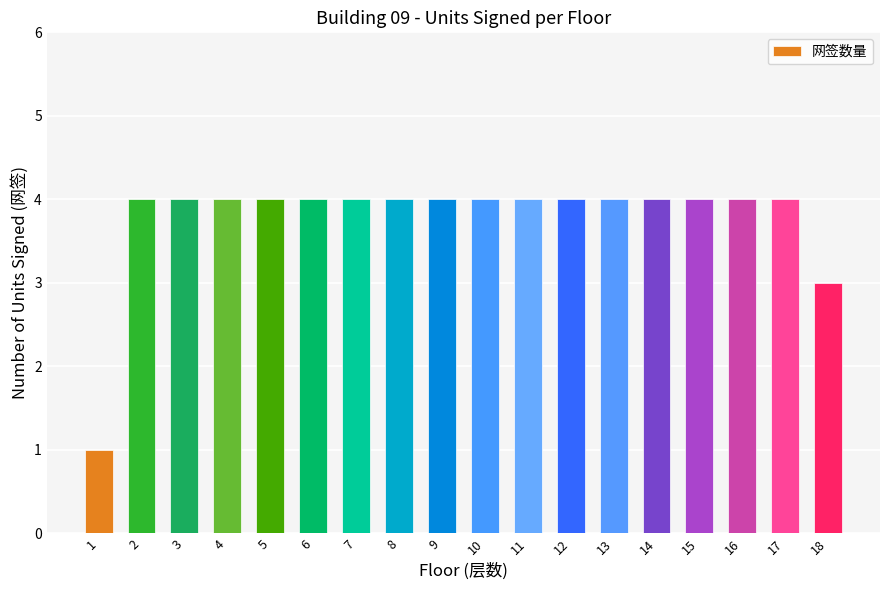

Reading right to left, transcribe all the data shown in this chart.

3	4	4	4	4	4	4	4	4	4	4	4	4	4	4	4	4	1